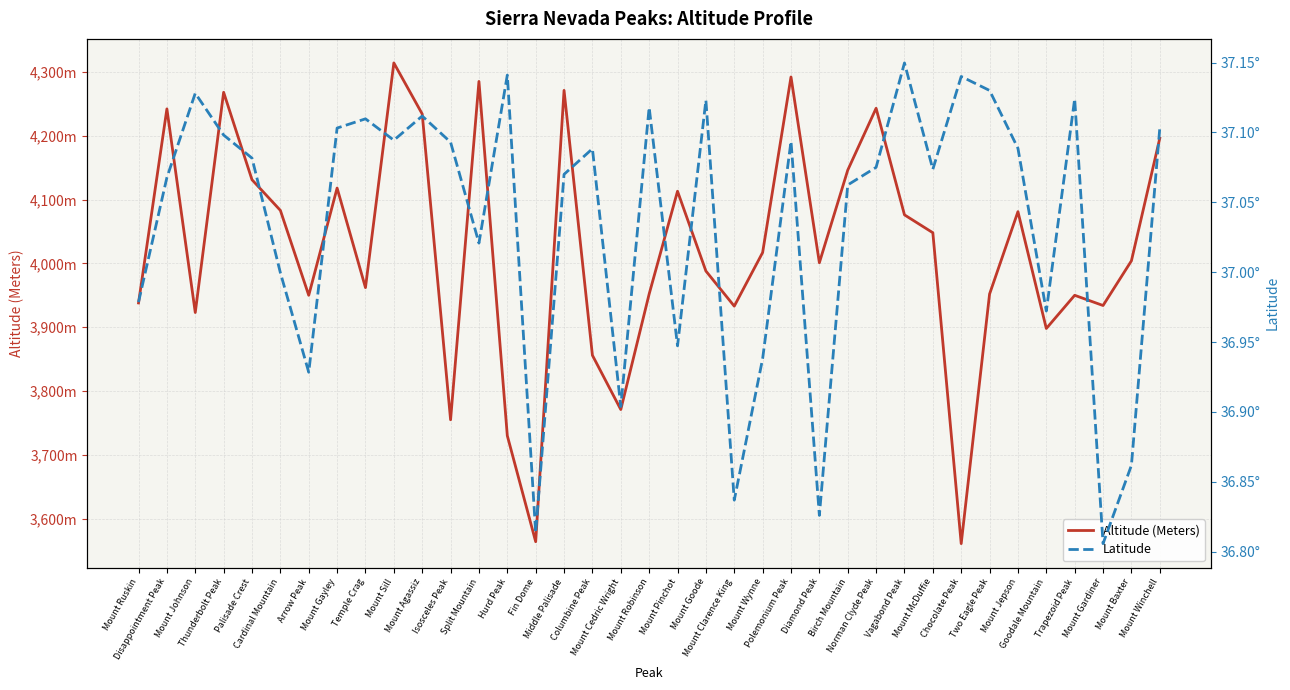

How many lines are shown in the chart?

2